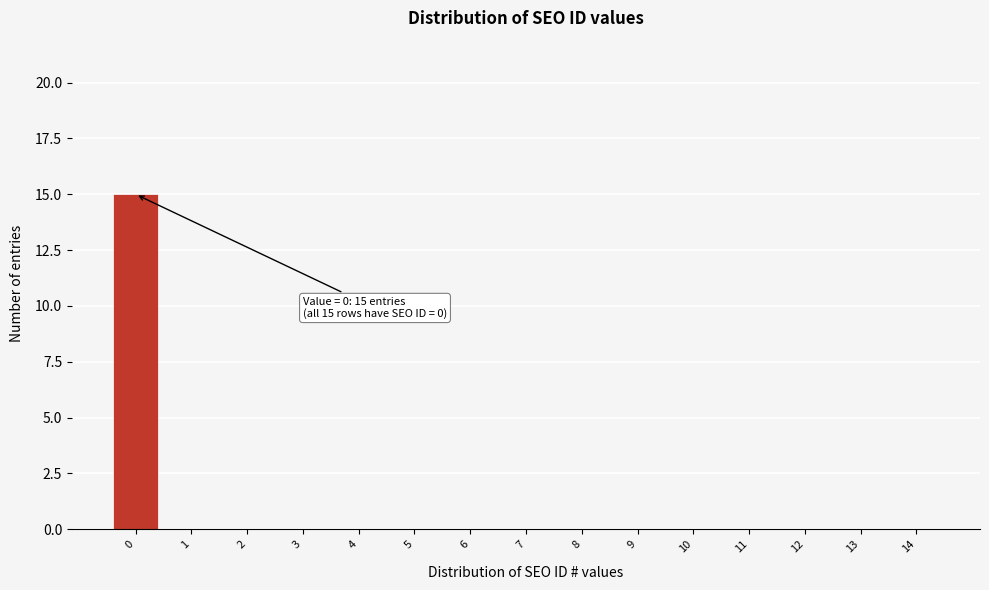

Reading right to left, what are all the values shown in this chart?

14=0	13=0	12=0	11=0	10=0	9=0	8=0	7=0	6=0	5=0	4=0	3=0	2=0	1=0	0=15